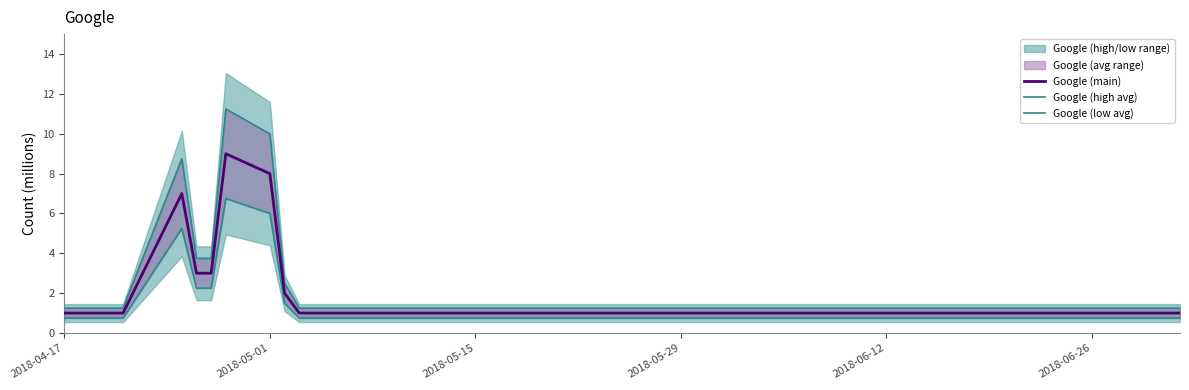

The Google (main) series shows 1 at 2018-04-17. True or false?

True